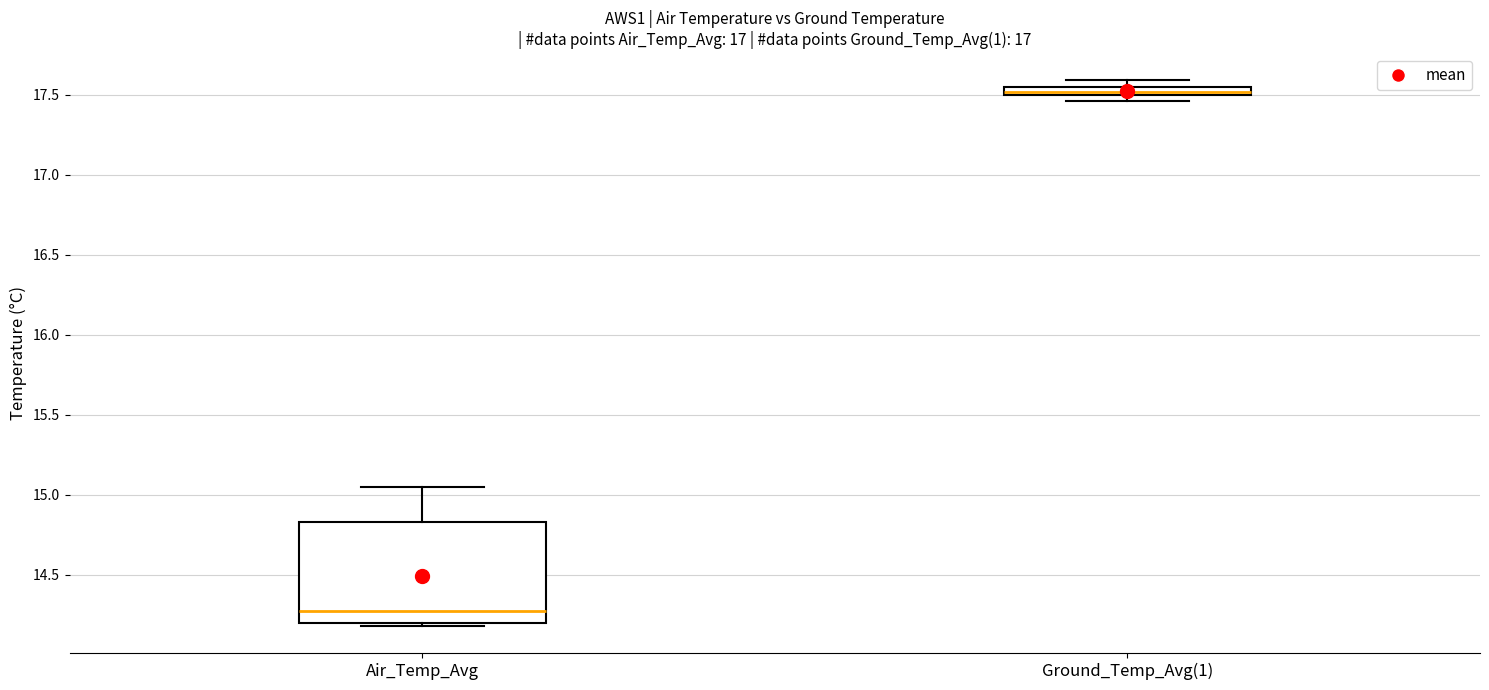

Which box is the tallest, from its lower edge to its upper edge?

Air_Temp_Avg